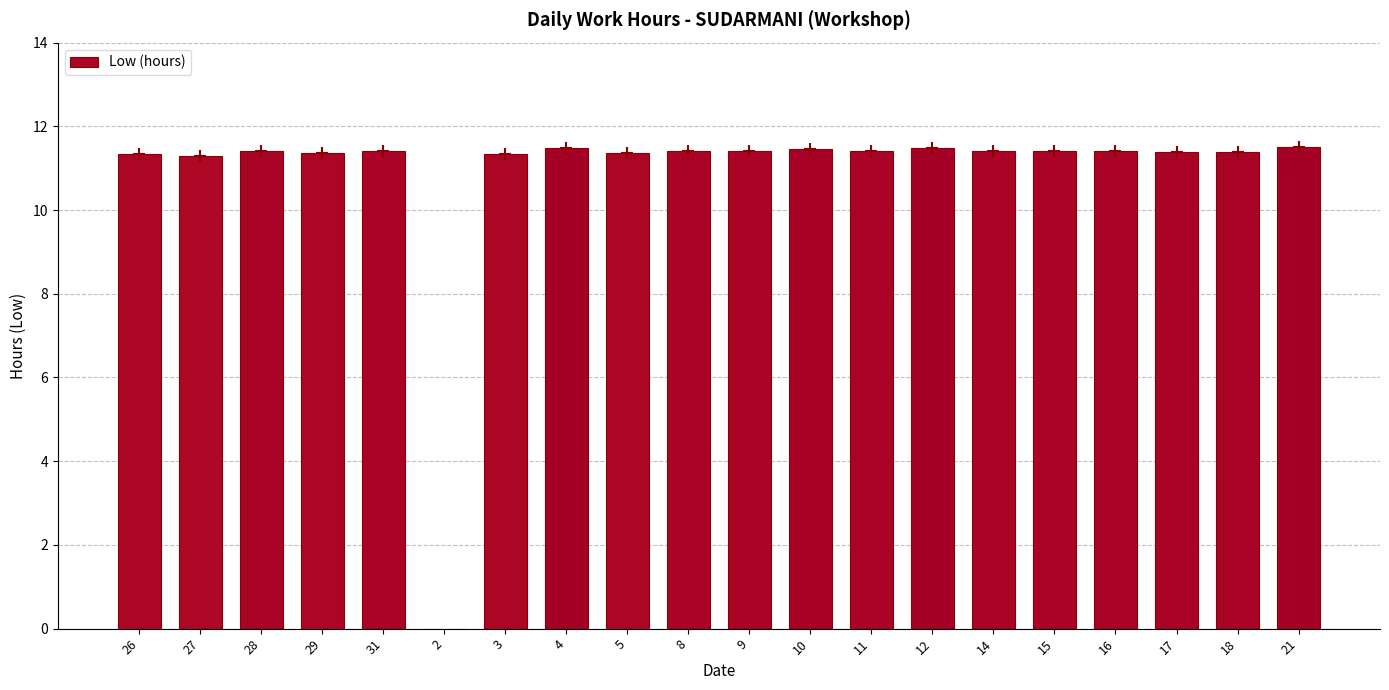

Does the chart contain stacked bars?

No